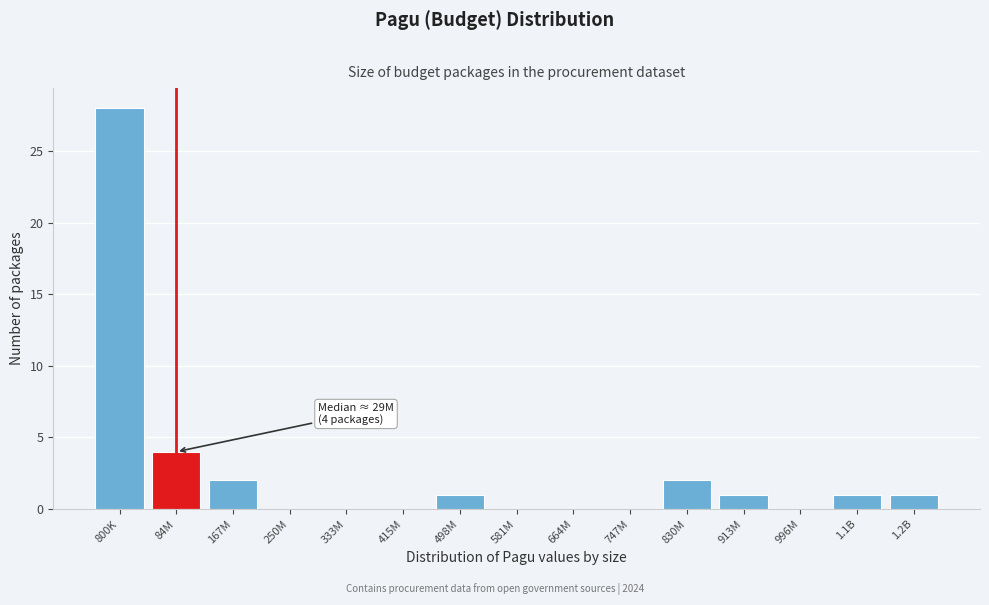

Reading left to right, transcribe all the data shown in this chart.

800K=28	84M=4	167M=2	250M=0	333M=0	415M=0	498M=1	581M=0	664M=0	747M=0	830M=2	913M=1	996M=0	1.1B=1	1.2B=1